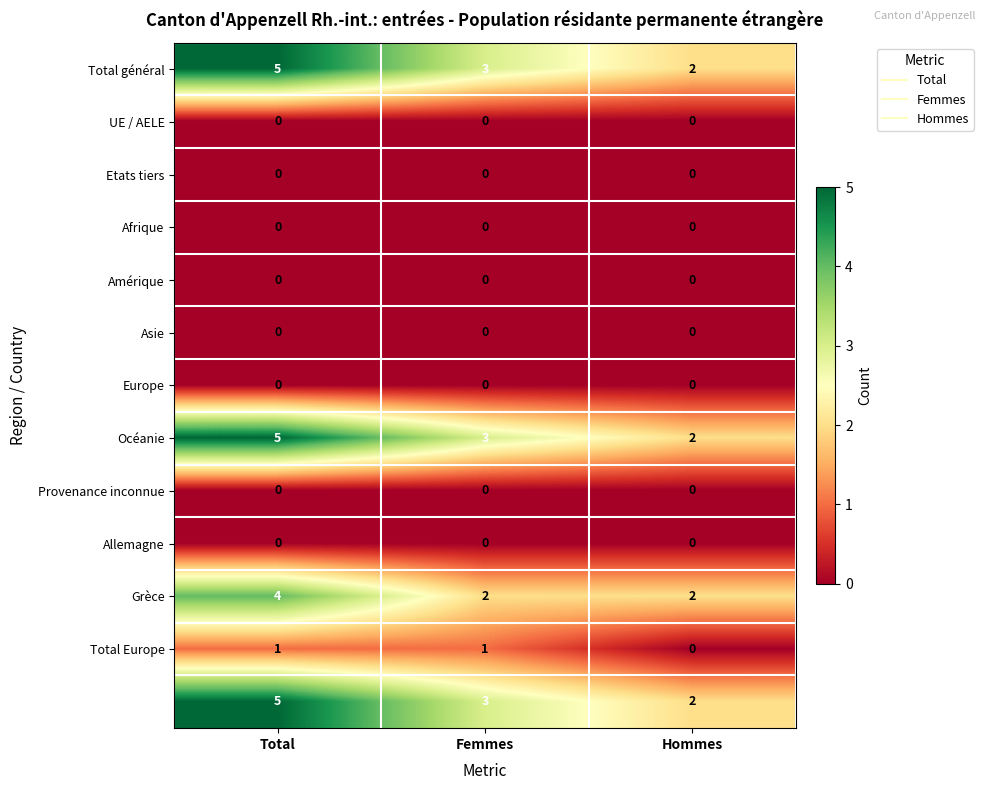

At which category is the sum across all series the highest?

Total